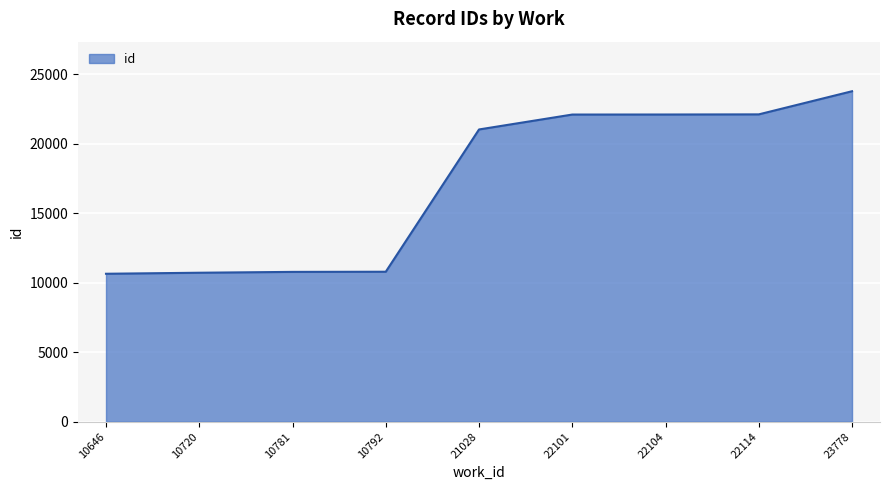

At which label is the value closest to 17212?

21028